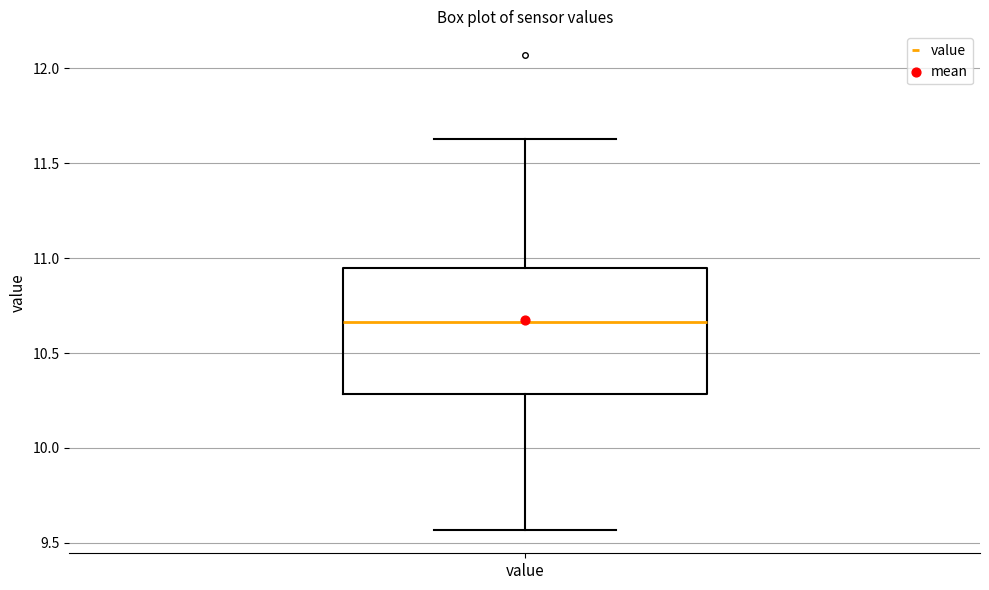

Read this box plot against the y-axis: the position of the median line, the range covered by the box, and the ends of both whiskers. The values are not printed on the chart, so give them approximately, as read against the axis.

median 10.65, box 10.30 to 10.95, whiskers 9.55 to 11.65